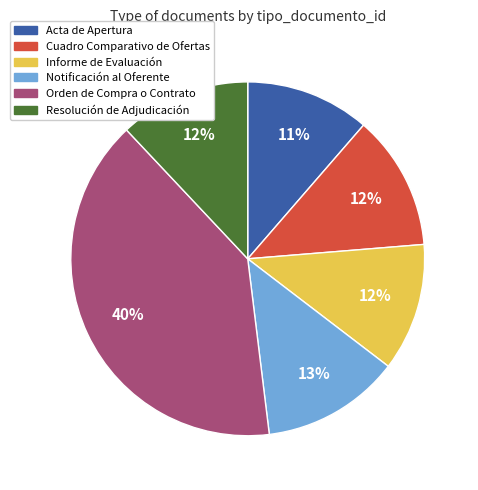

How many slices are in this pie chart?

6